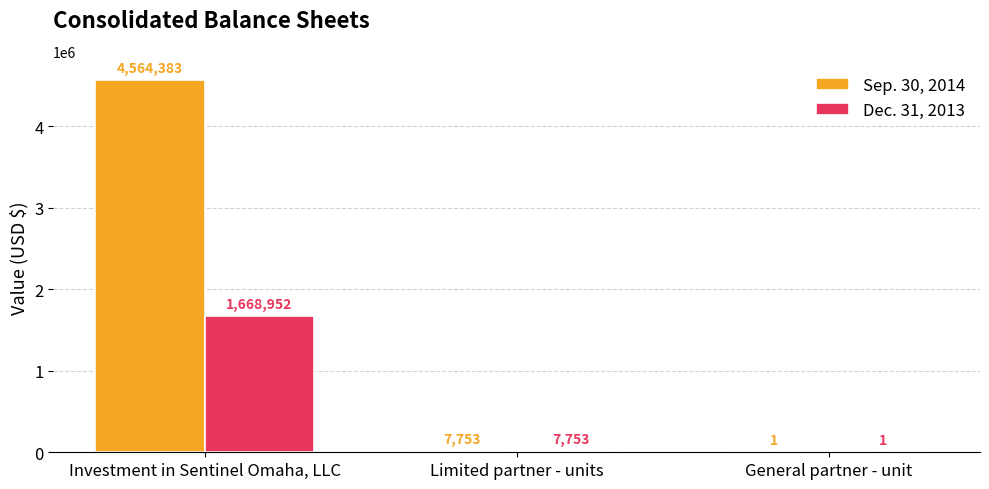

Between Investment in Sentinel Omaha, LLC and Limited partner - units, which series saw the biggest shift?

Sep. 30, 2014